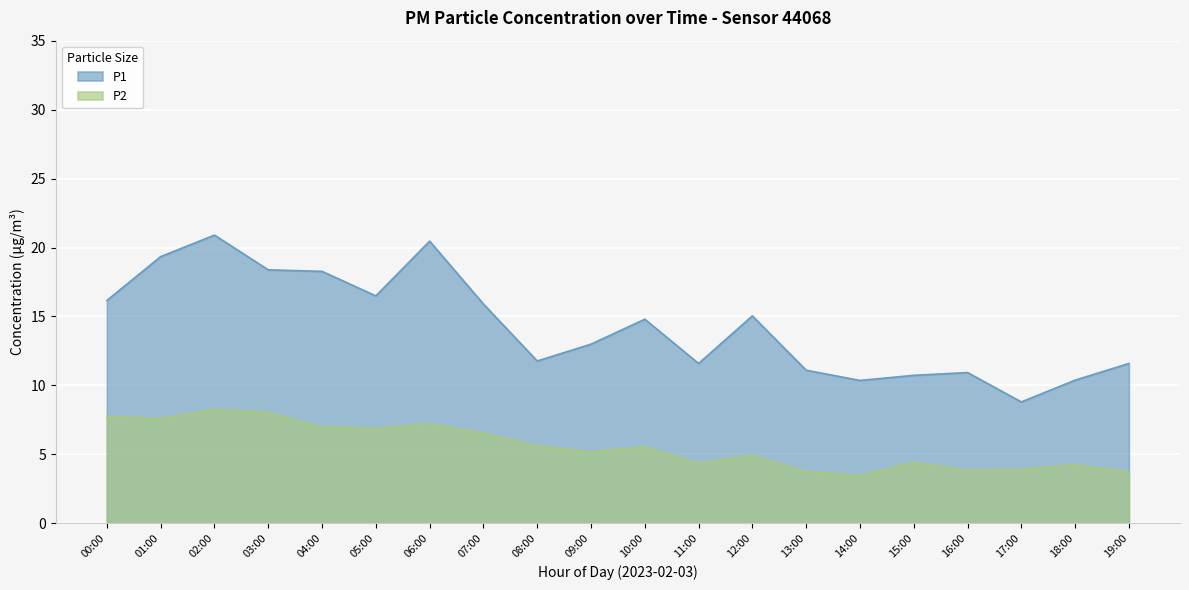

Does the chart display data point markers on the line(s)?

No